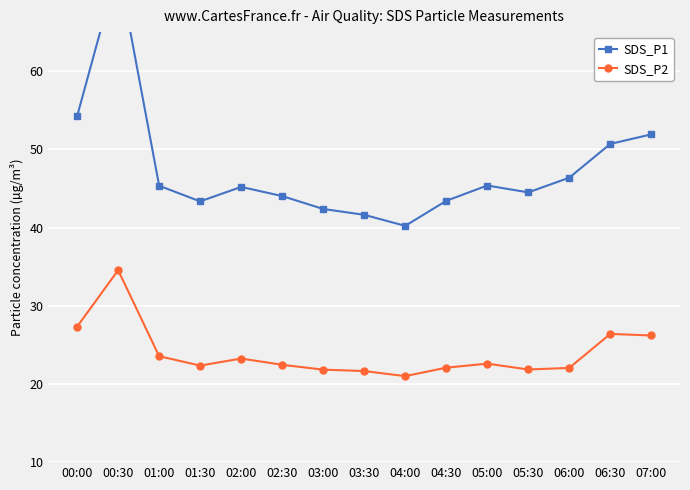

The SDS_P2 series shows 34.5 at 00:30. True or false?

True